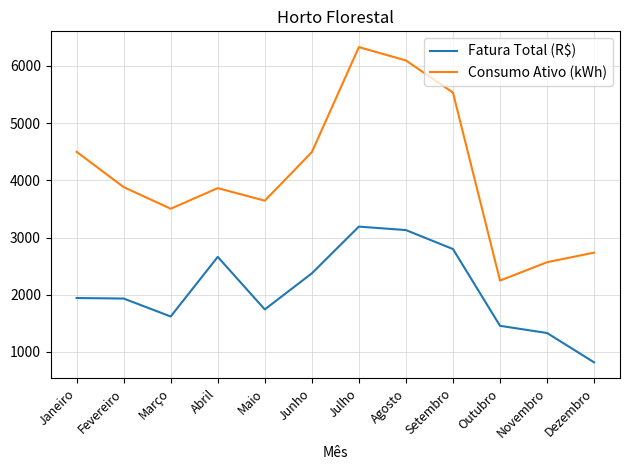

What value does the Consumo Ativo (kWh) series have at Janeiro?

4499.0